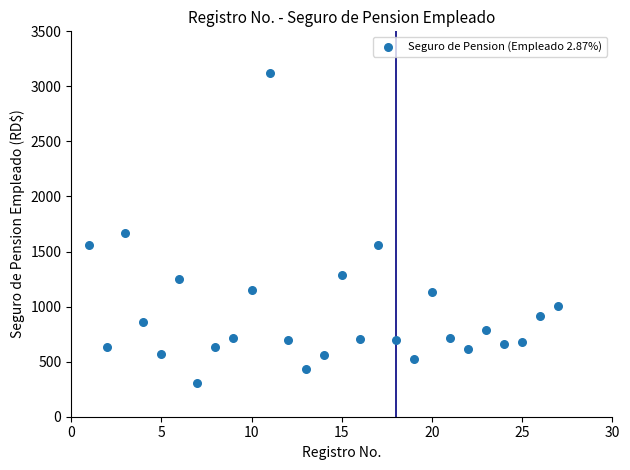

What Y value in the scatter plot is closest to 1715?

1666.9